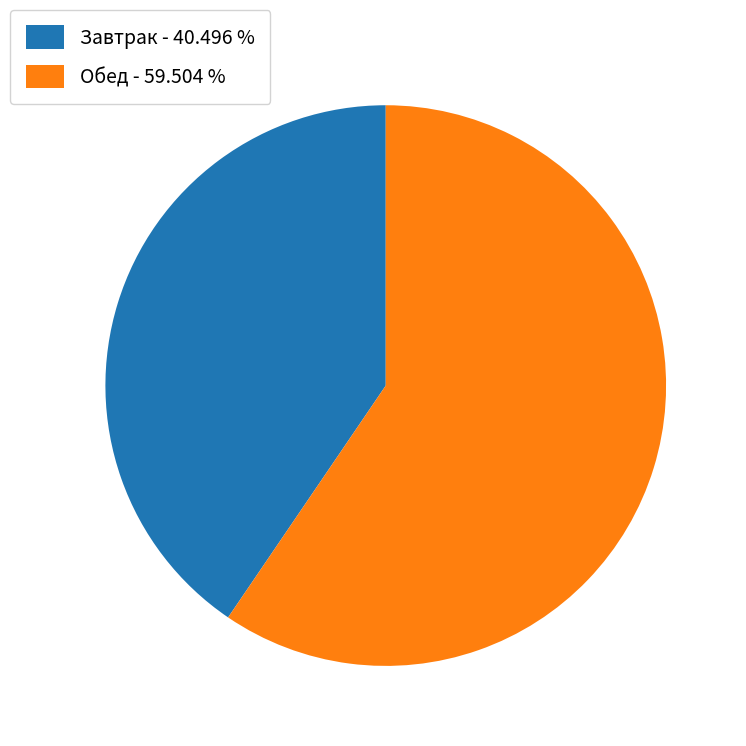

Is there any slice that represents more than half of the pie?

Yes